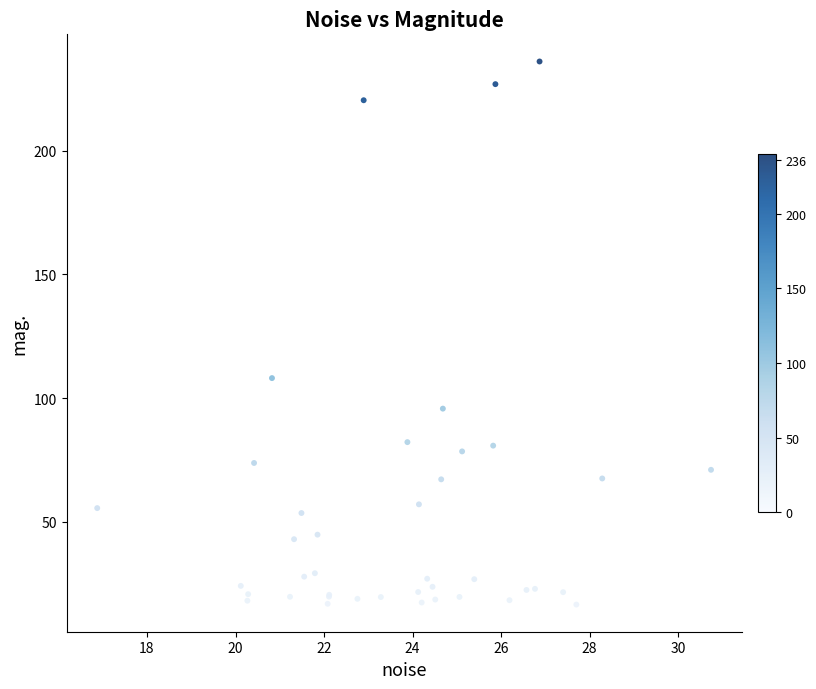

What Y value in the scatter plot is closest to 126?

108.1